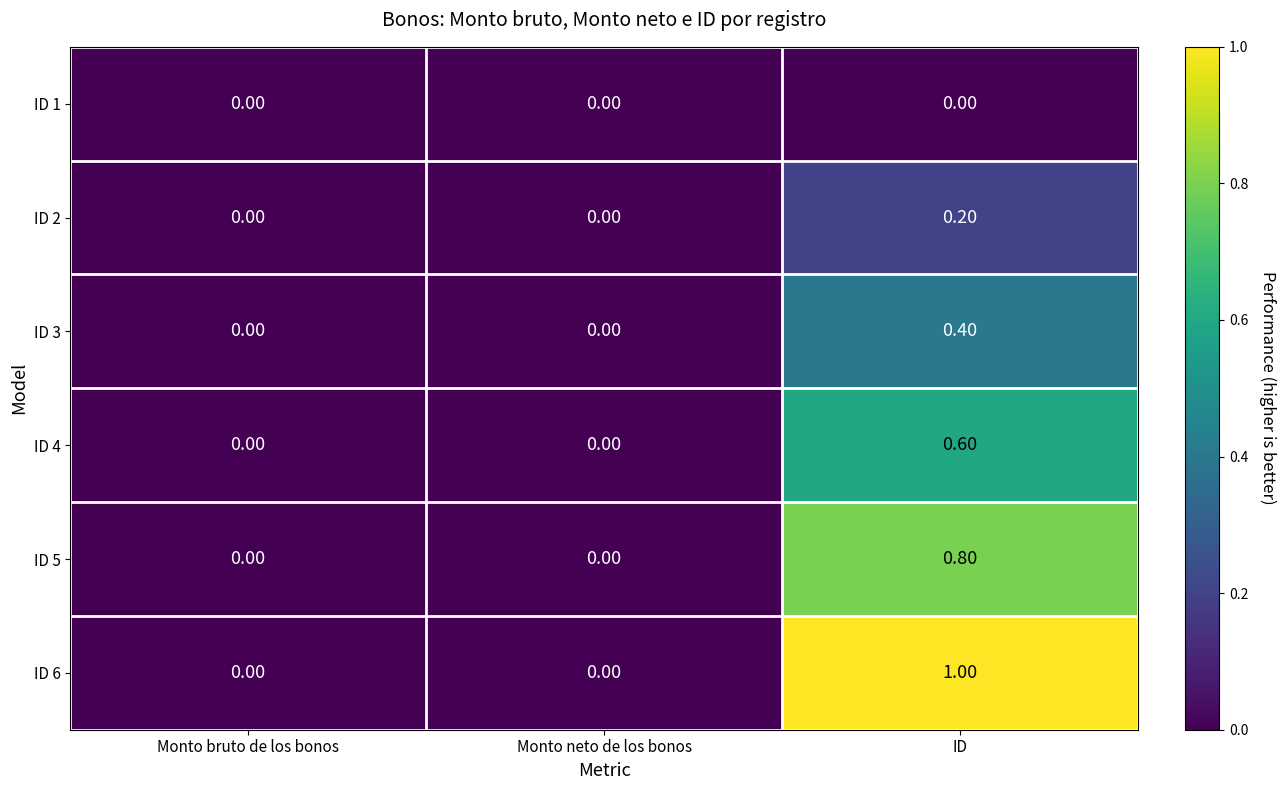

How many values in ID 5 are above zero?

1